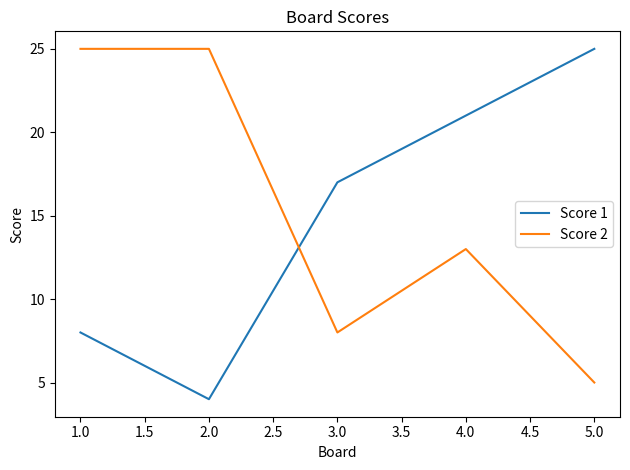

Reading left to right, extract all data points from this chart.

Score 1: 8	4	17	21	25
Score 2: 25	25	8	13	5